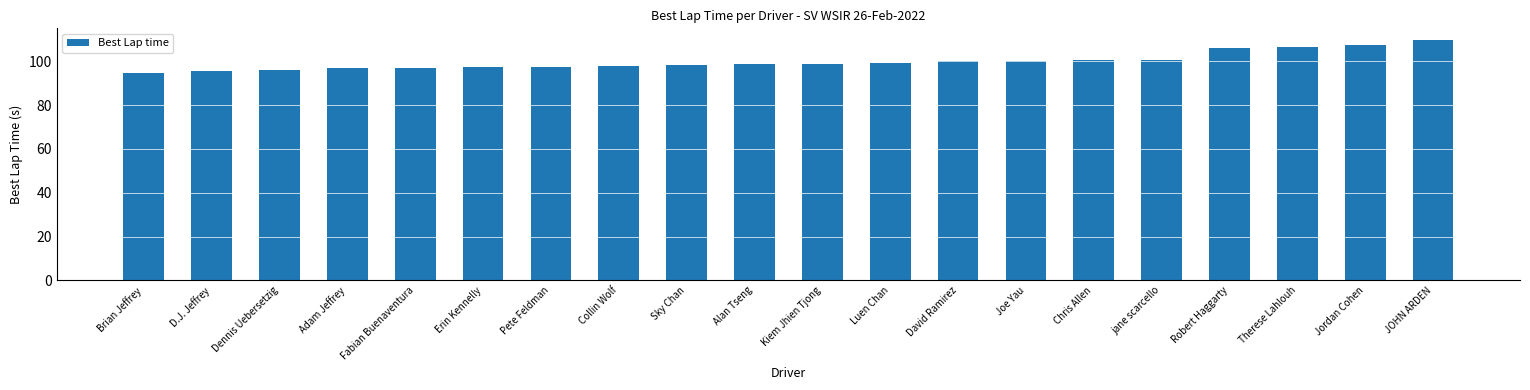

What position from the left is Adam Jeffrey?

4